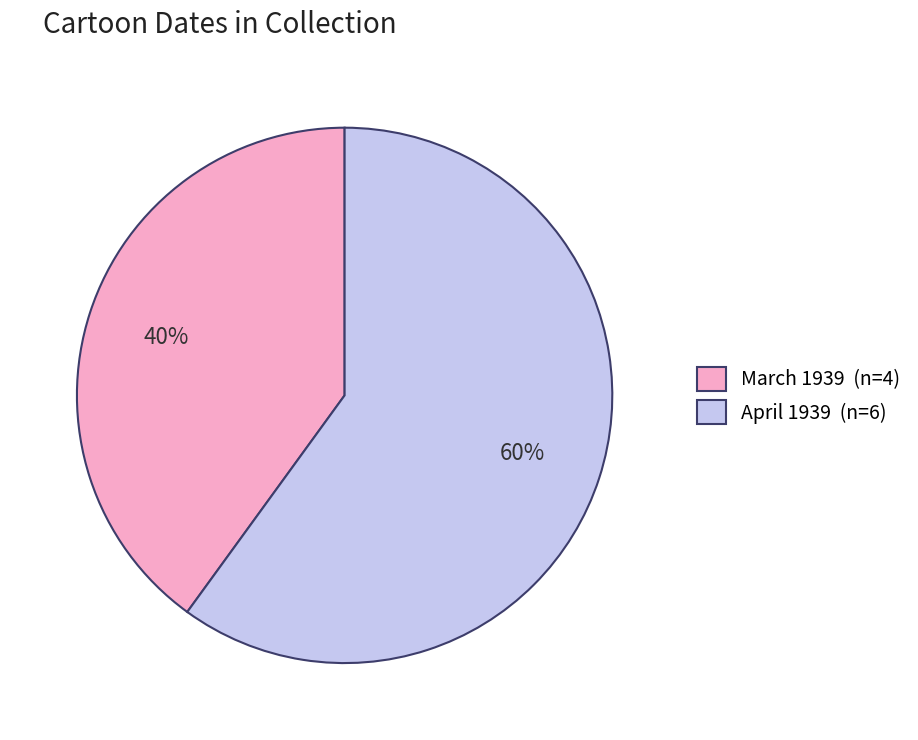

To the nearest percent, what percentage of the pie is April 1939 (n=6)?

60%